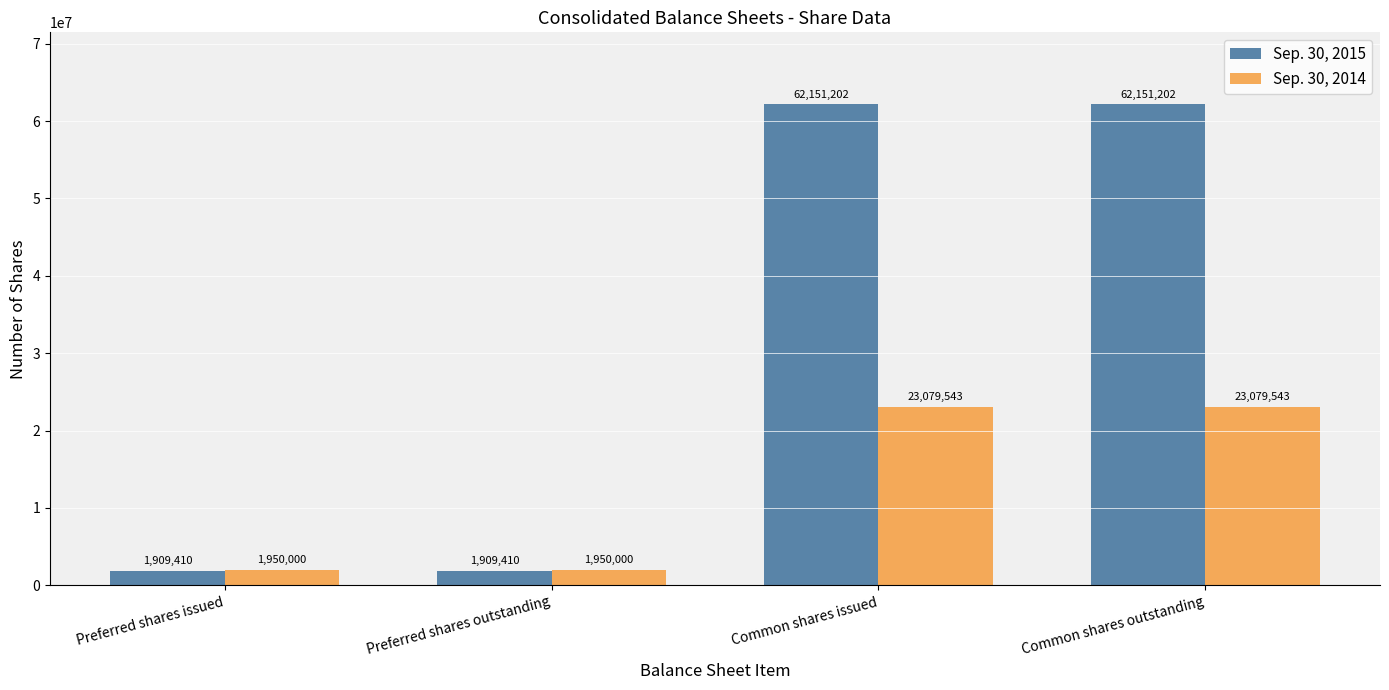

What is the difference between the maximum and minimum values in the Sep. 30, 2015 series?

60241792